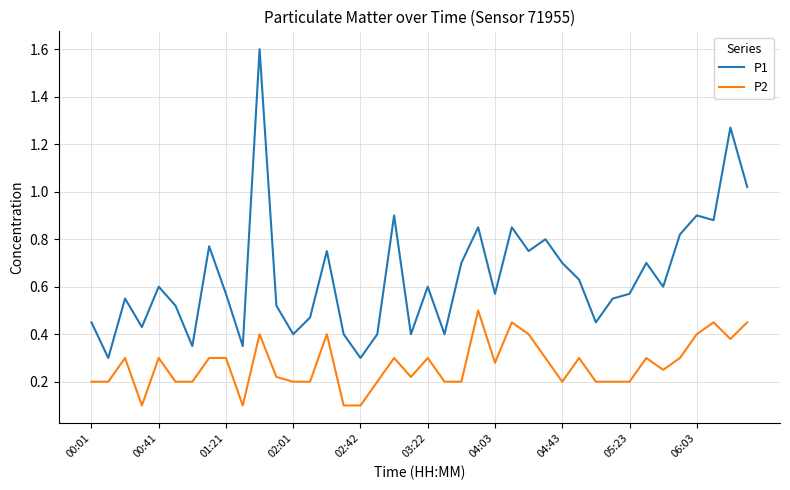

What is the maximum value for P1?

1.6